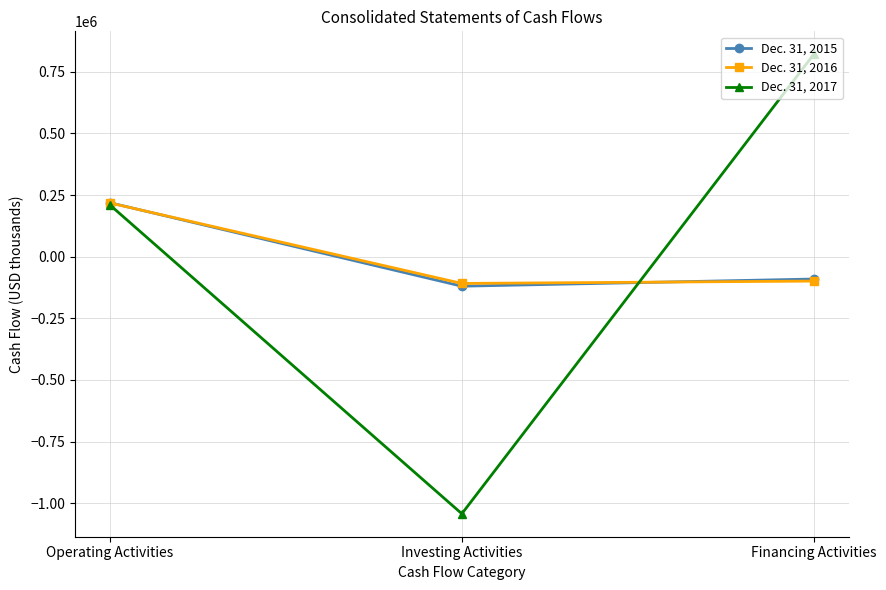

What are all the series names shown in the legend?

Dec. 31, 2015, Dec. 31, 2016, Dec. 31, 2017